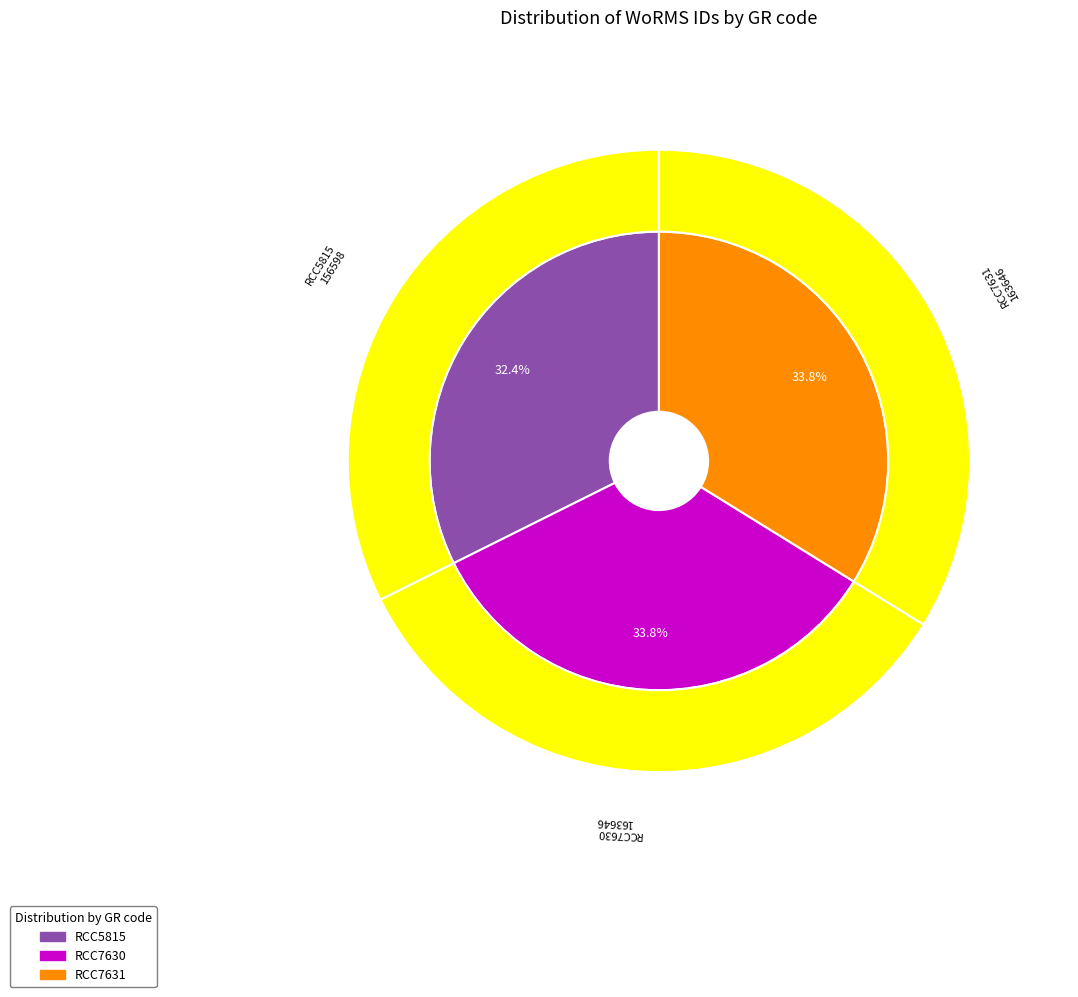

Which slice is the largest?

RCC7630